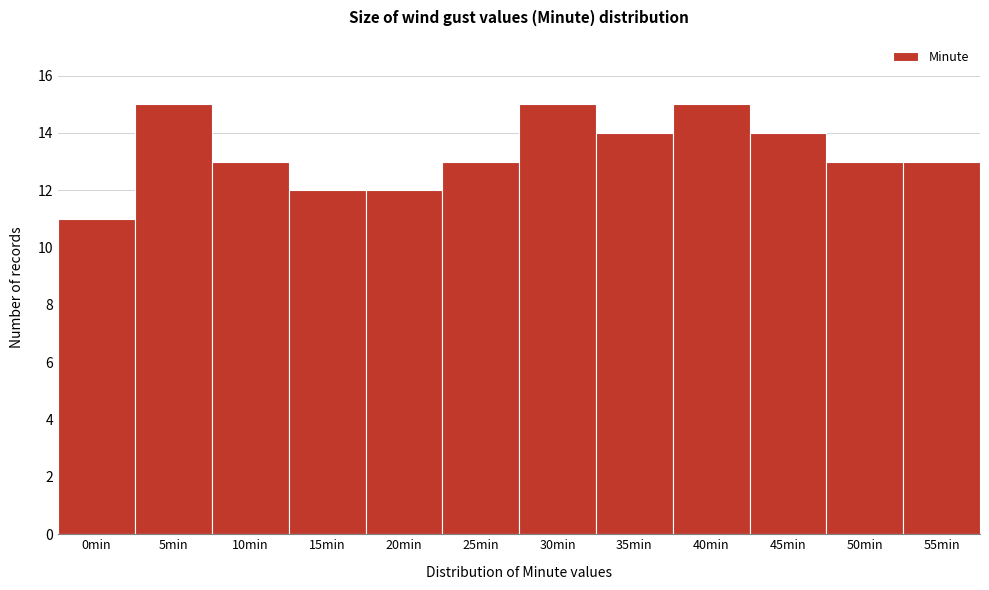

Reading left to right, extract all data points from this chart.

0min=11	5min=15	10min=13	15min=12	20min=12	25min=13	30min=15	35min=14	40min=15	45min=14	50min=13	55min=13